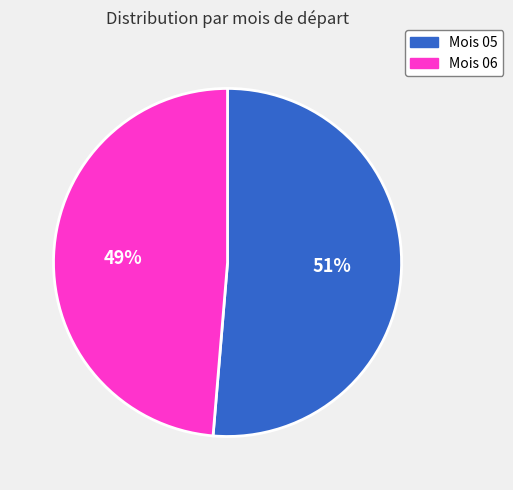

Which slice represents more than half of the pie?

Mois 05